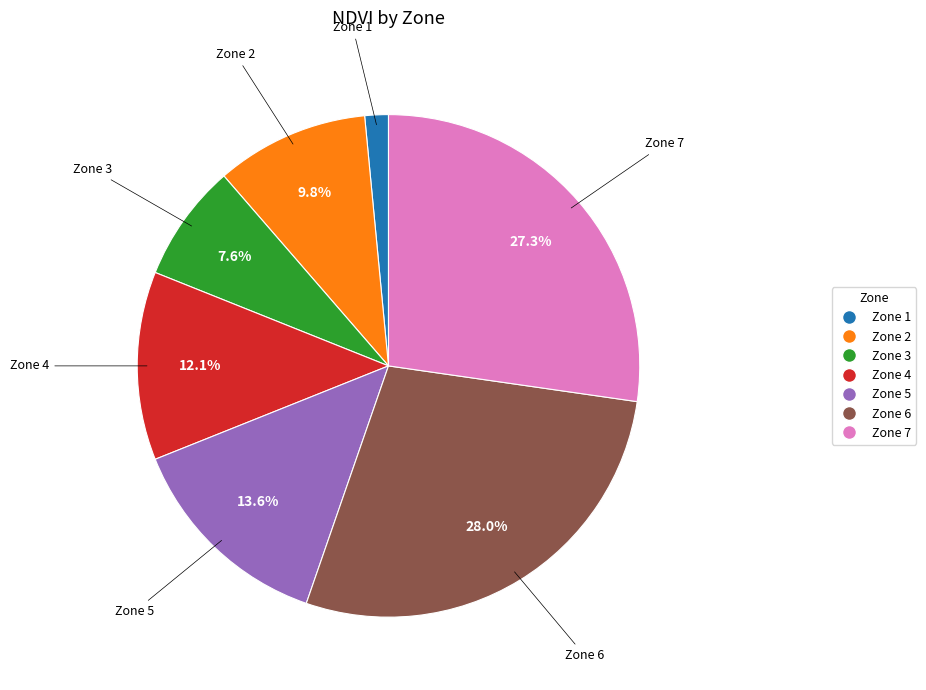

How many slices are in this pie chart?

7